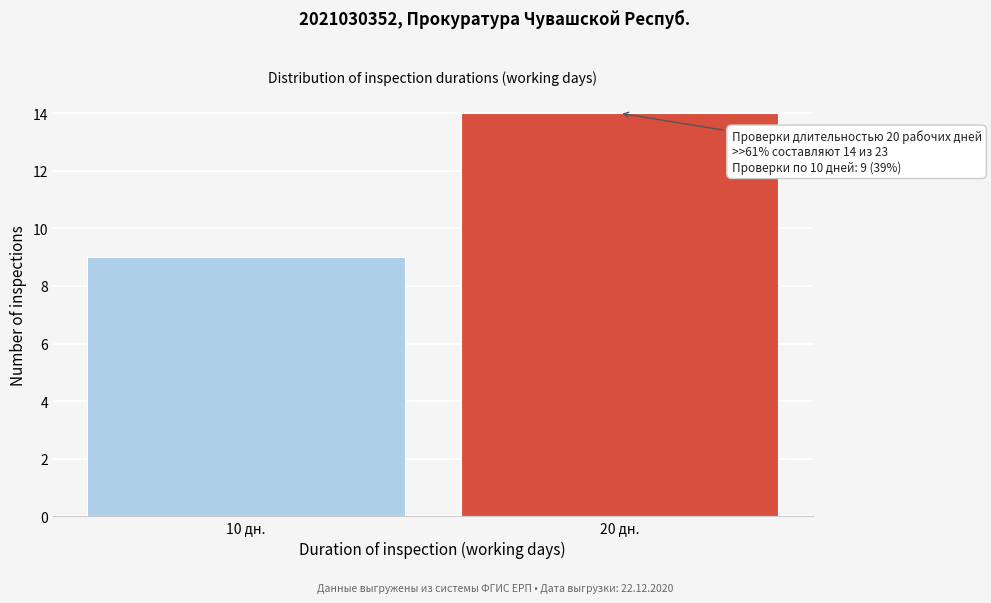

Reading right to left, transcribe all the data shown in this chart.

14	9